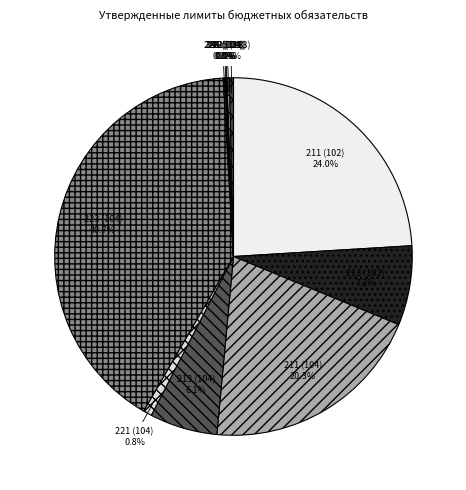

To the nearest percent, what portion does 221 (104) represent?

1%